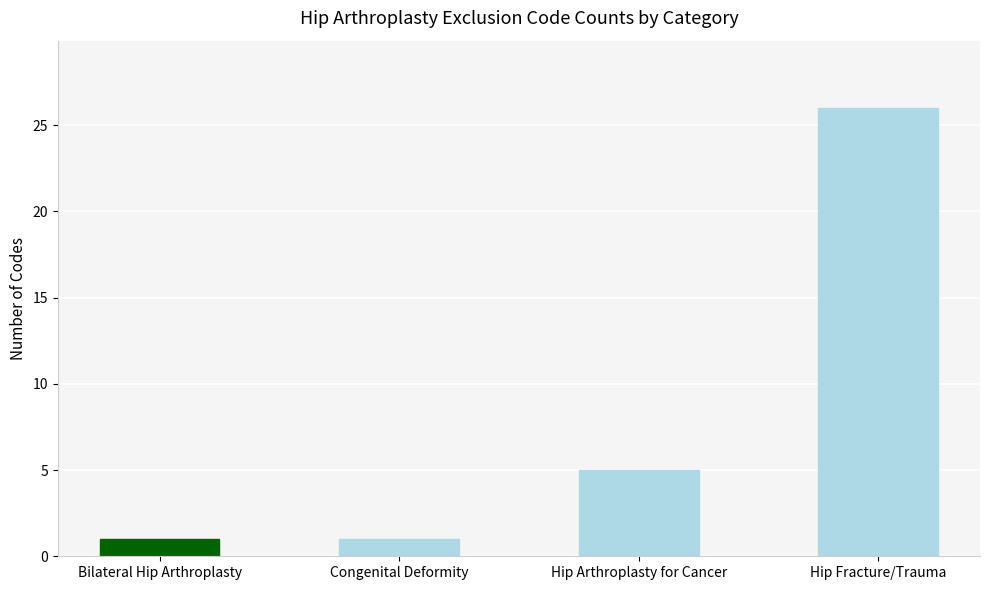

Which label corresponds to the largest value in the chart?

Hip Fracture/Trauma